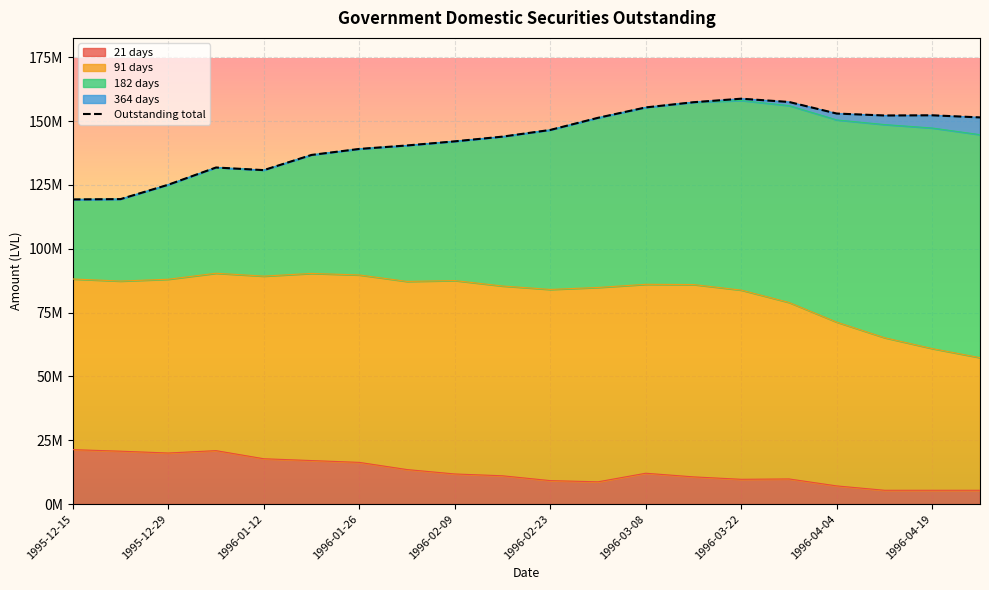

True or false: the data shows 151450475.5 at 19.

True